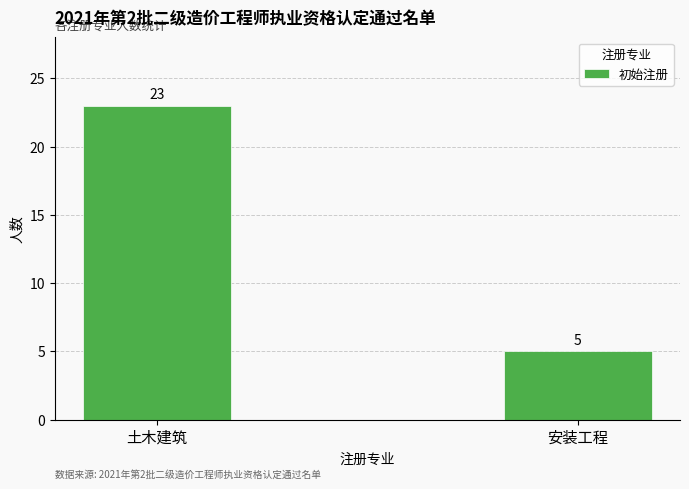

Does the chart contain any negative values?

No